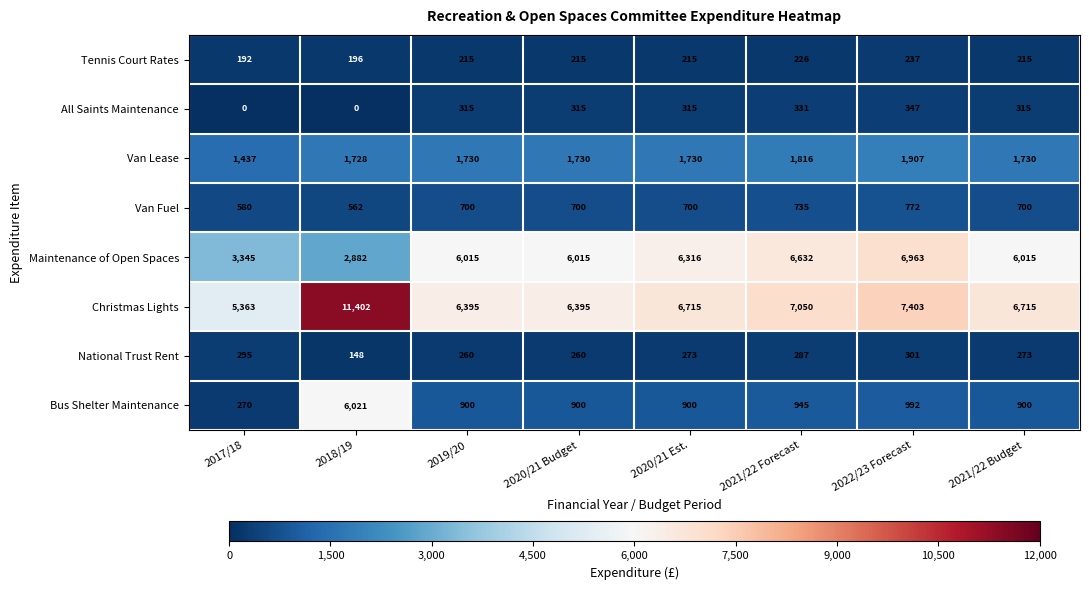

Is it true that Tennis Court Rates equals 196 at 2018/19?

True